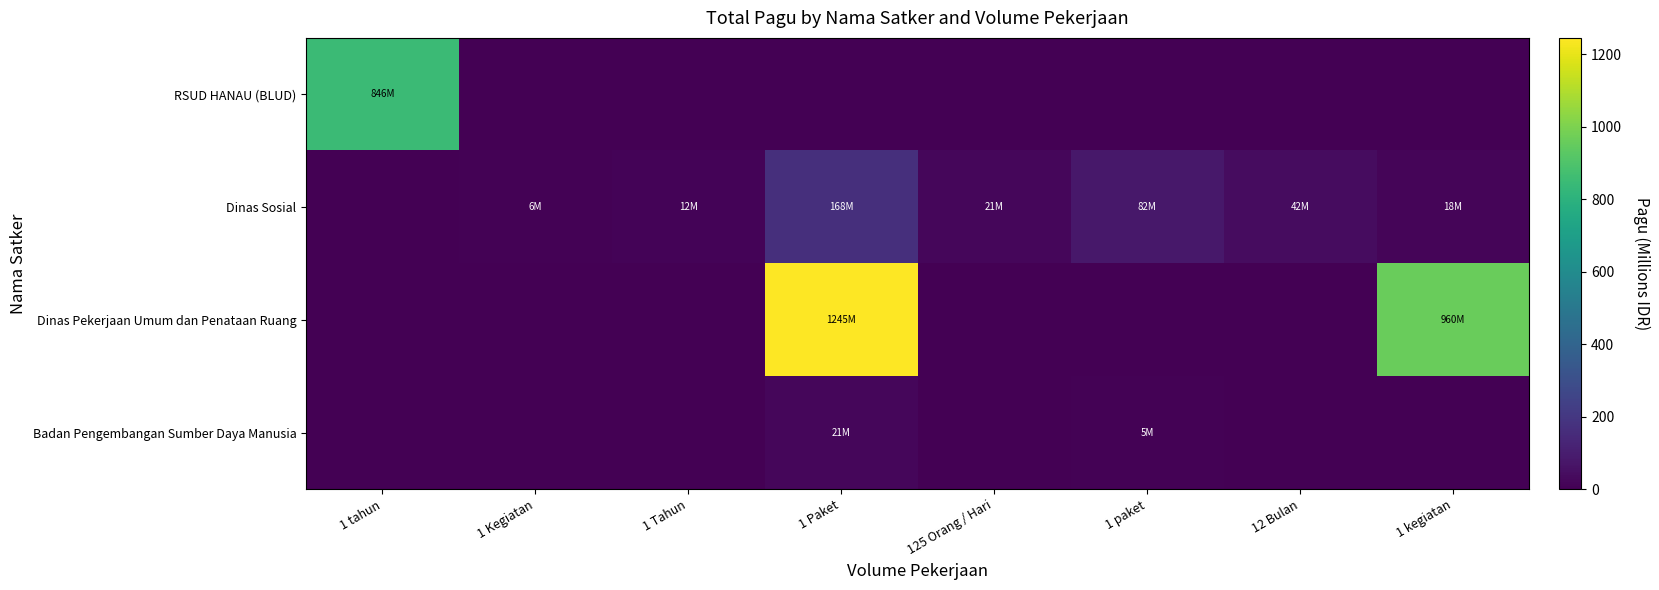

What is the spread (max minus min) of values at 1 tahun?

846.3